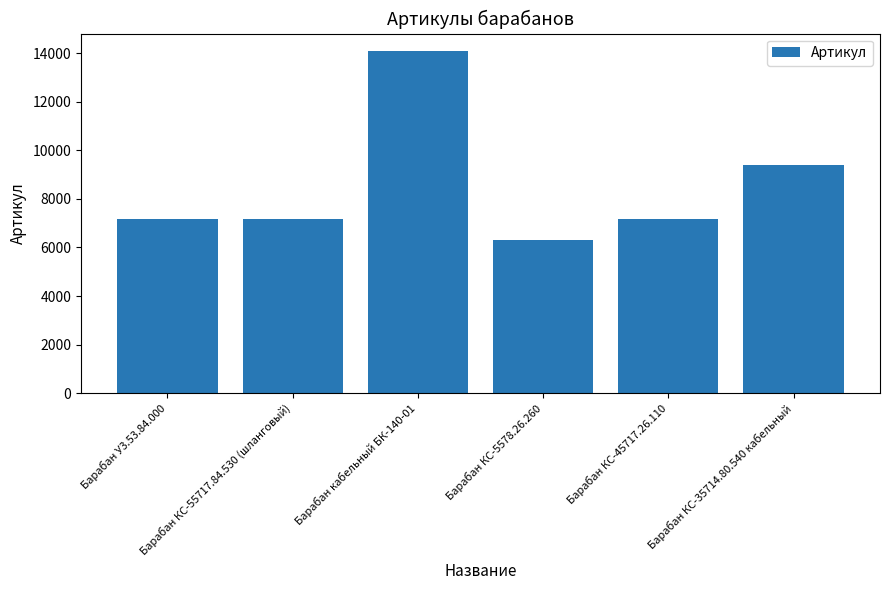

What is the value of the 5th bar from the left?

7151